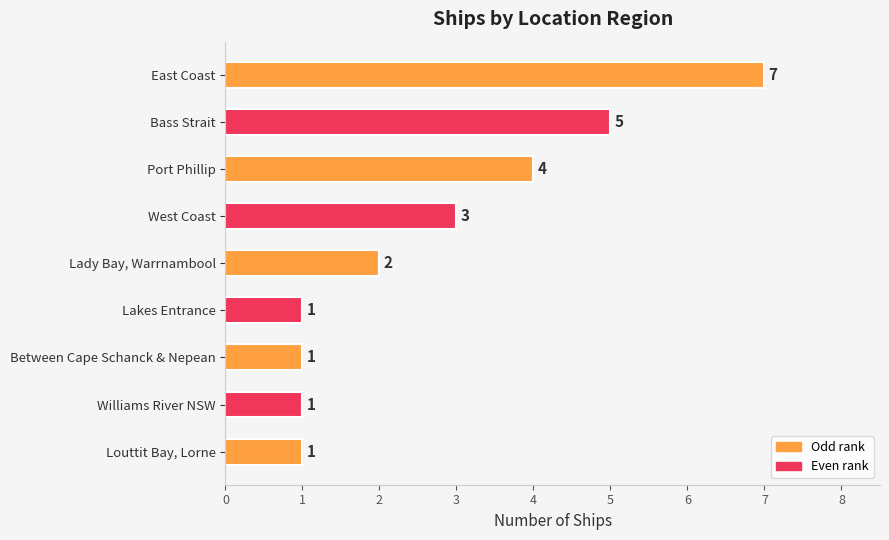

Reading top to bottom, extract all data points from this chart.

7	5	4	3	2	1	1	1	1